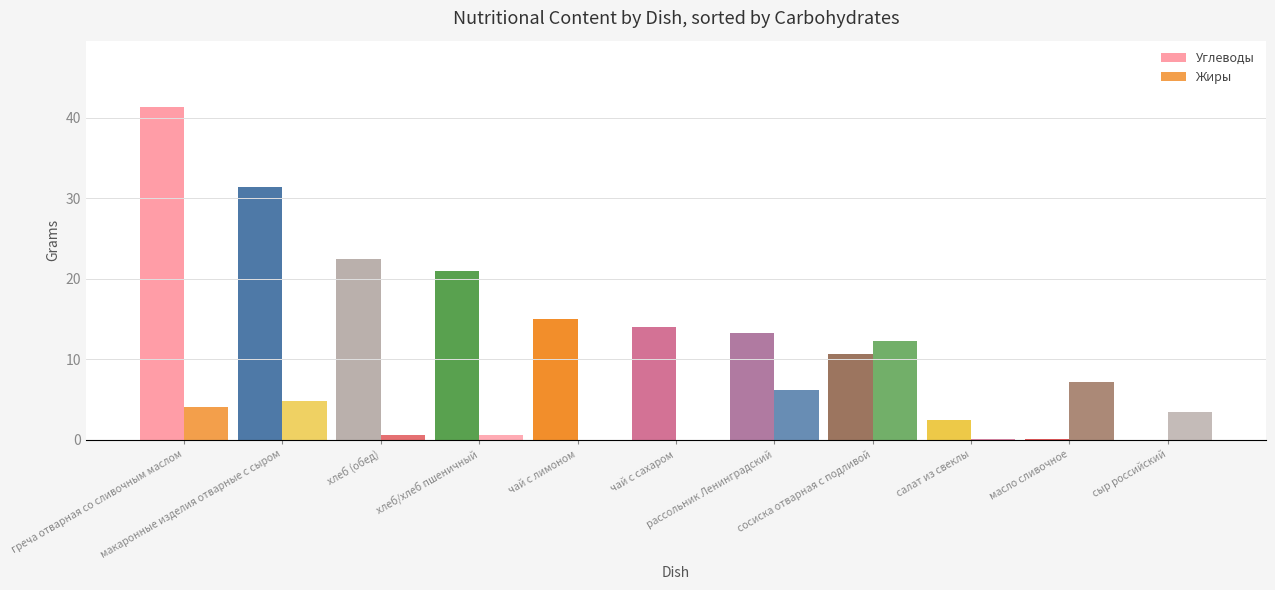

At which category is the sum across all series the highest?

греча отварная со сливочным маслом